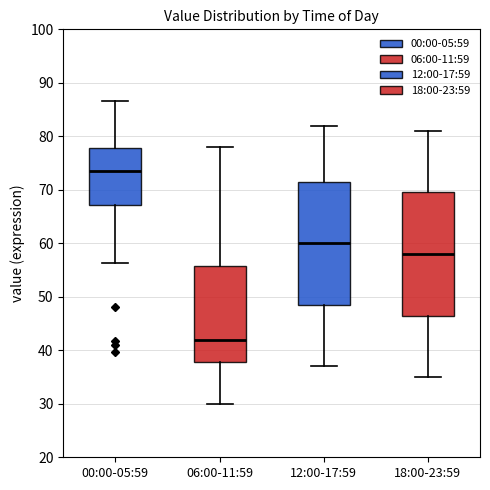

Where does the median line of the box for 00:00-05:59 sit on the y-axis? The values are not printed on the chart, so give them approximately, as read against the axis.

74